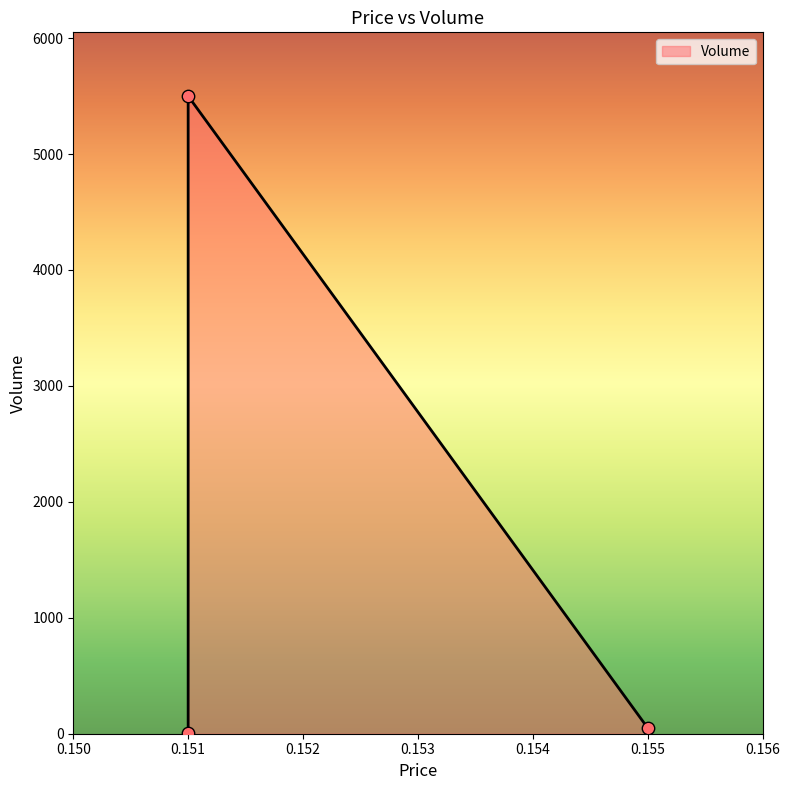

Between 0.155 and 0.151, which is larger?

0.151